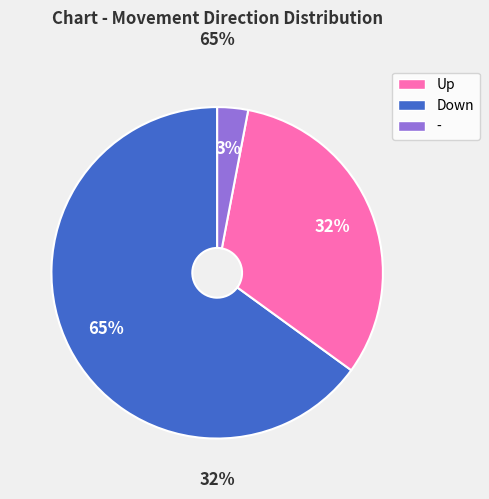

Does any single category account for the majority?

Yes